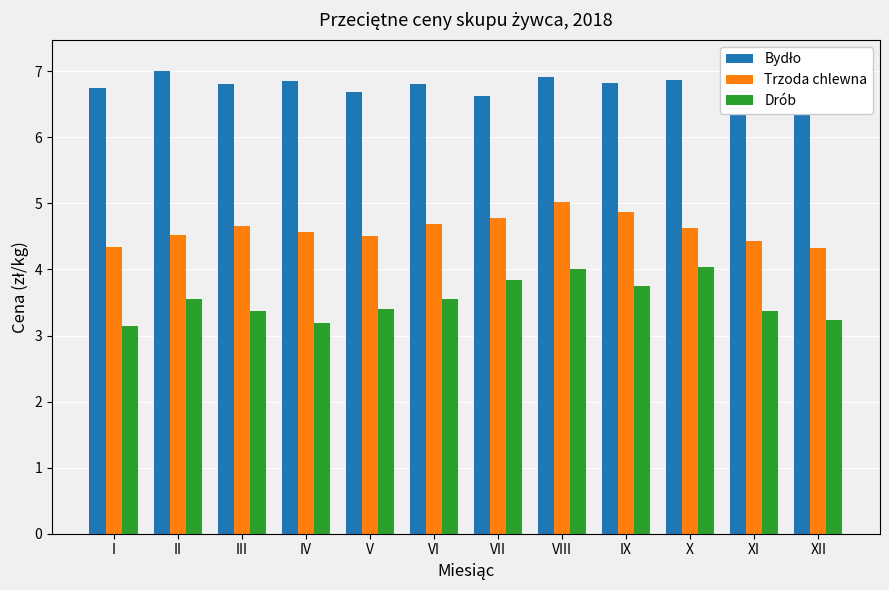

The value of Trzoda chlewna at X is 4.6. True or false?

True